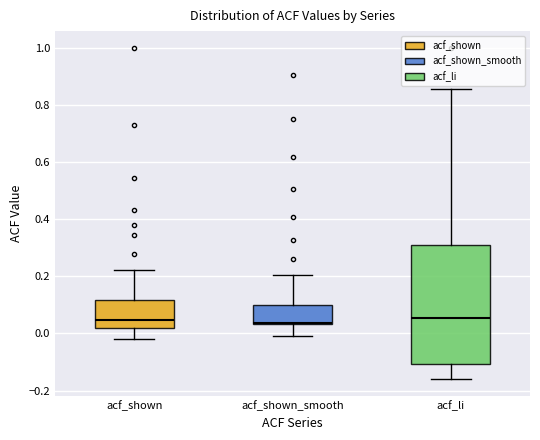

Which box is the tallest, from its lower edge to its upper edge?

acf_li